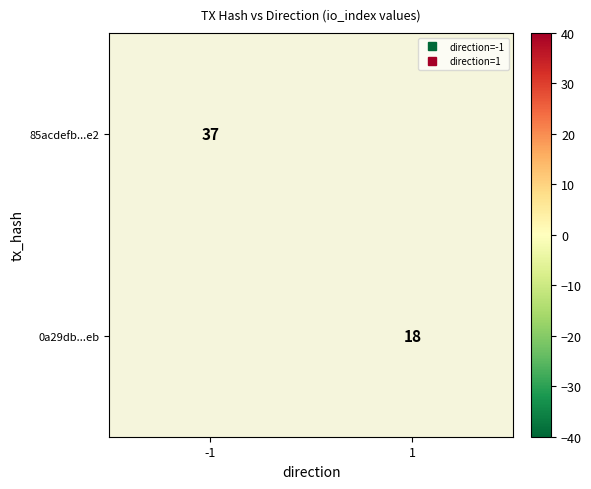

True or false: 85acdefb...e2 has a value of 37.0 at -1.

True